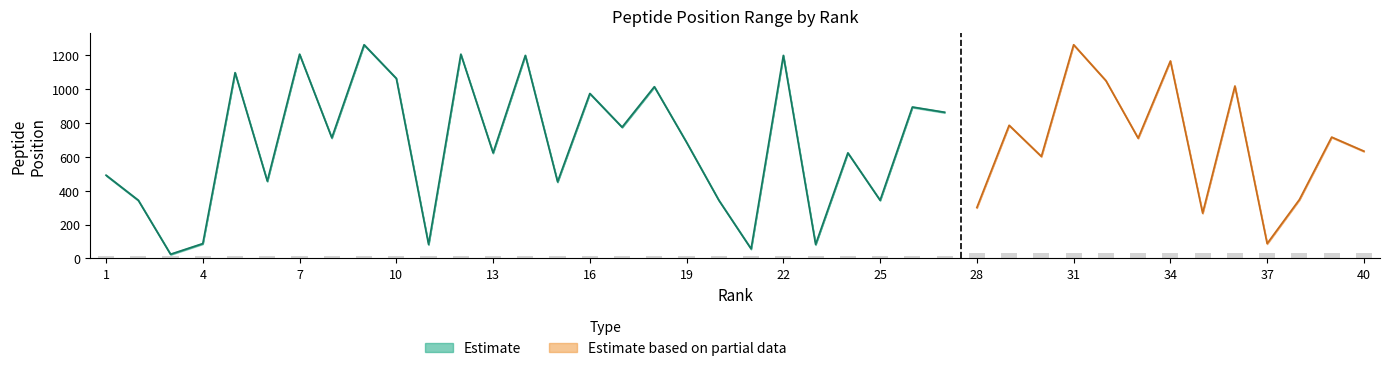

What value does the Peptide end series have at 4, to the nearest 50?

100